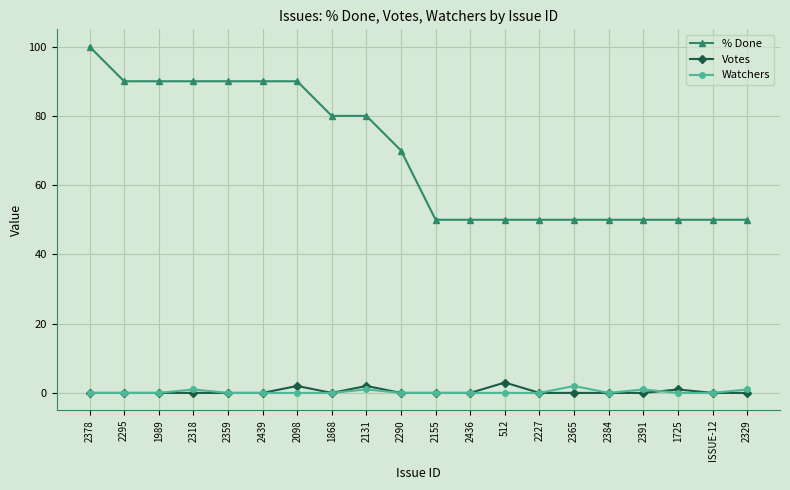

At which category does the chart reach its peak across all series?

2378